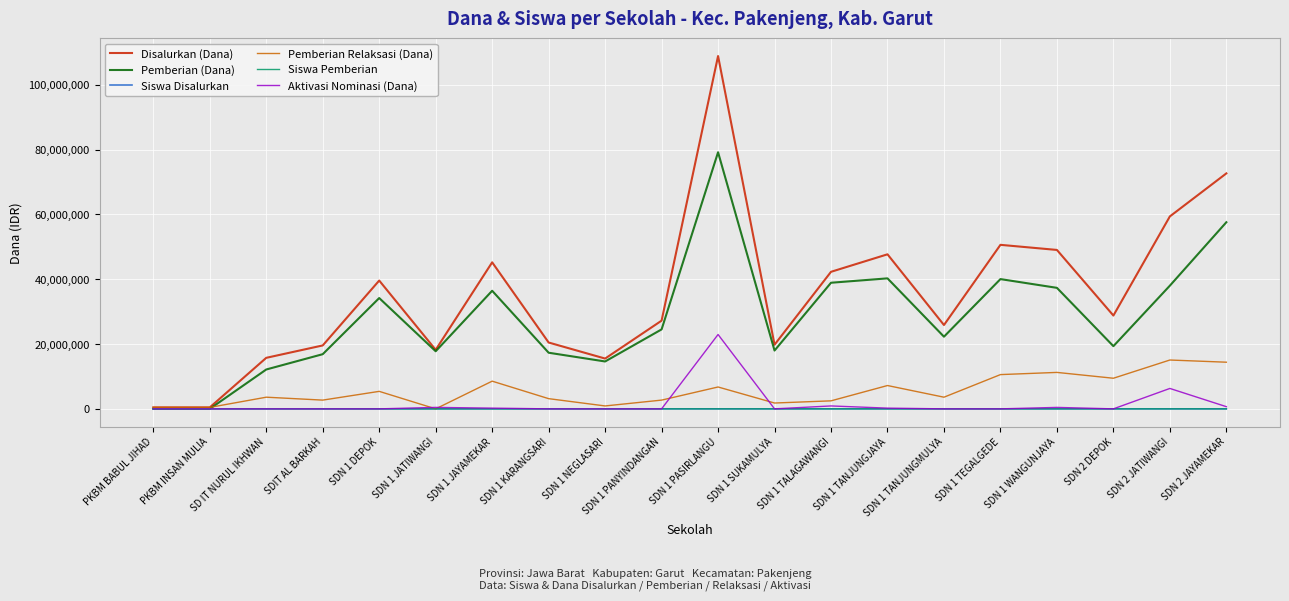

Which series changed the most between SDN 1 PASIRLANGU and SDN 1 TALAGAWANGI?

Disalurkan (Dana)